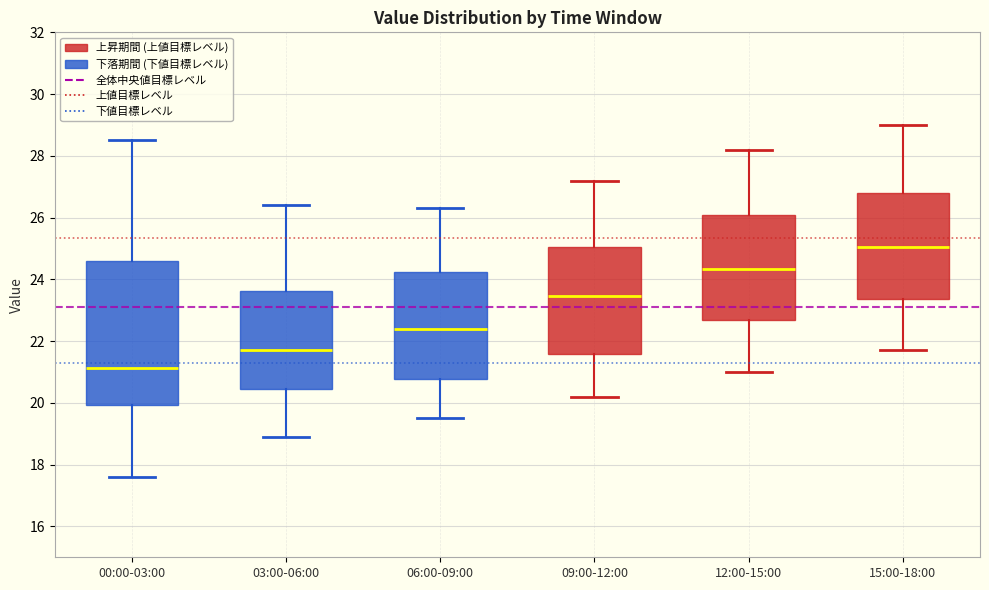

Which box's median line is the lowest?

00:00-03:00